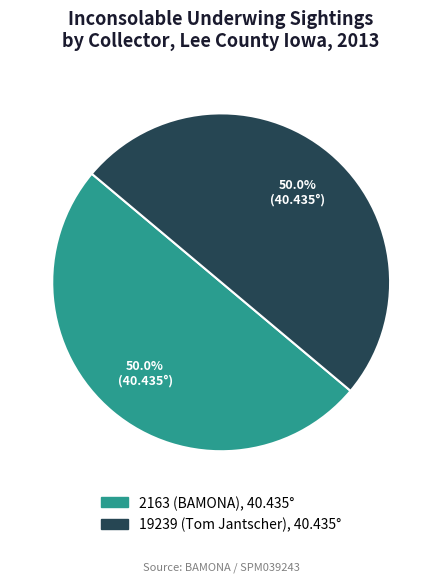

Approximately how many times larger is the value at 19239 (Tom Jantscher) compared to 2163 (BAMONA)?

1.0